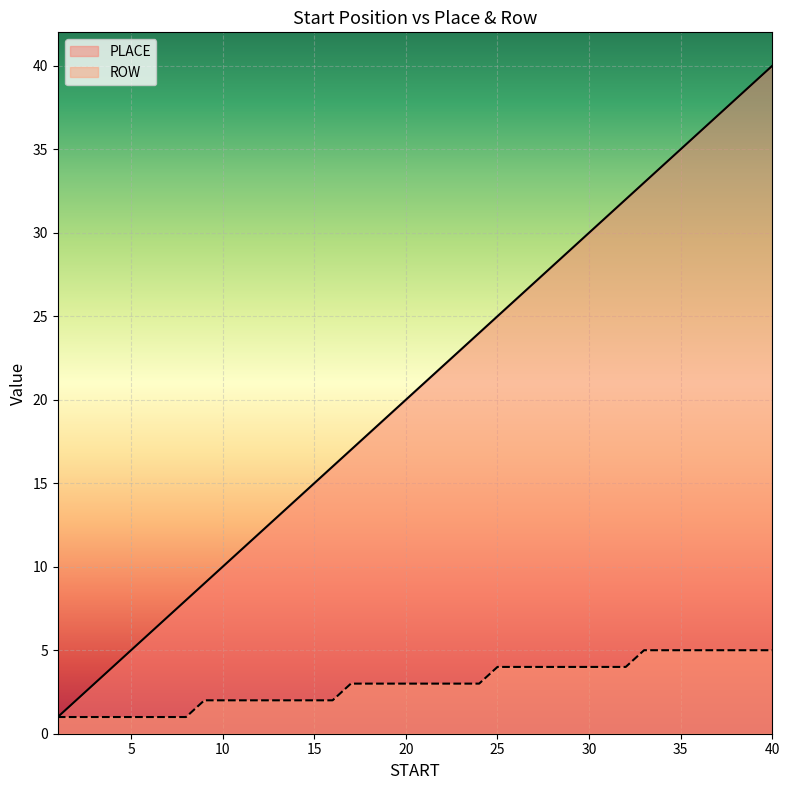

How many values in the ROW series are below 3?

16